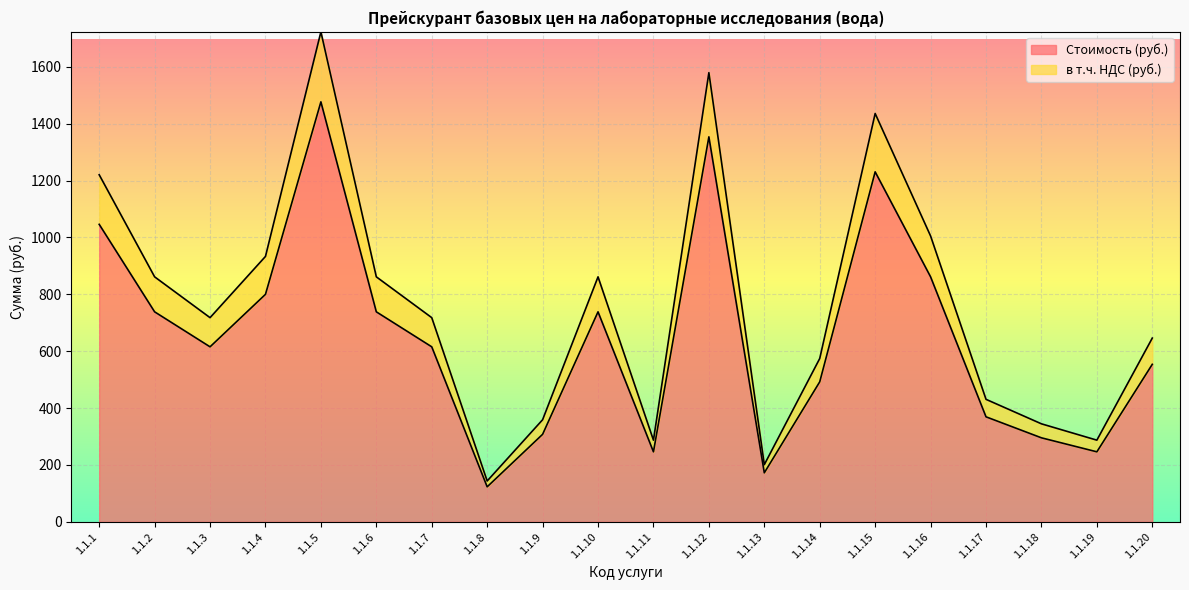

At which category does Стоимость (руб.) reach its first local valley?

1.1.3